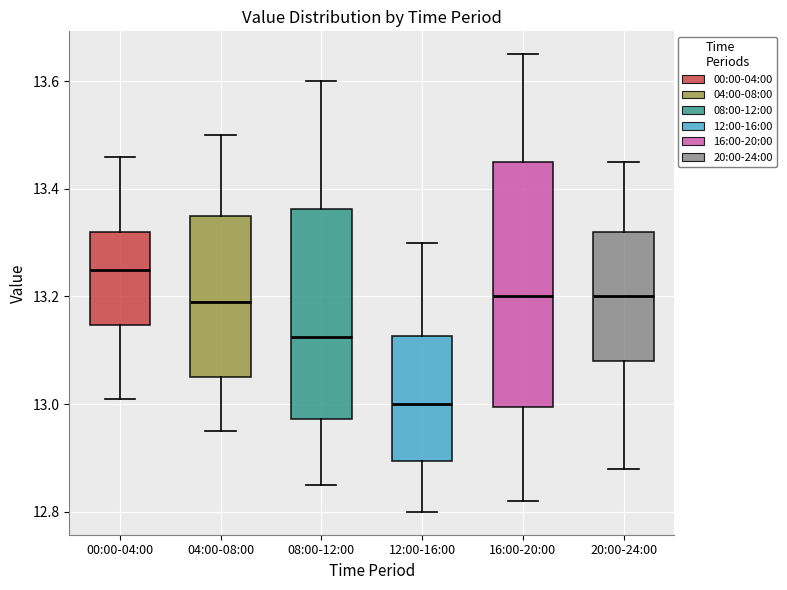

Which box's median line is the lowest?

12:00-16:00